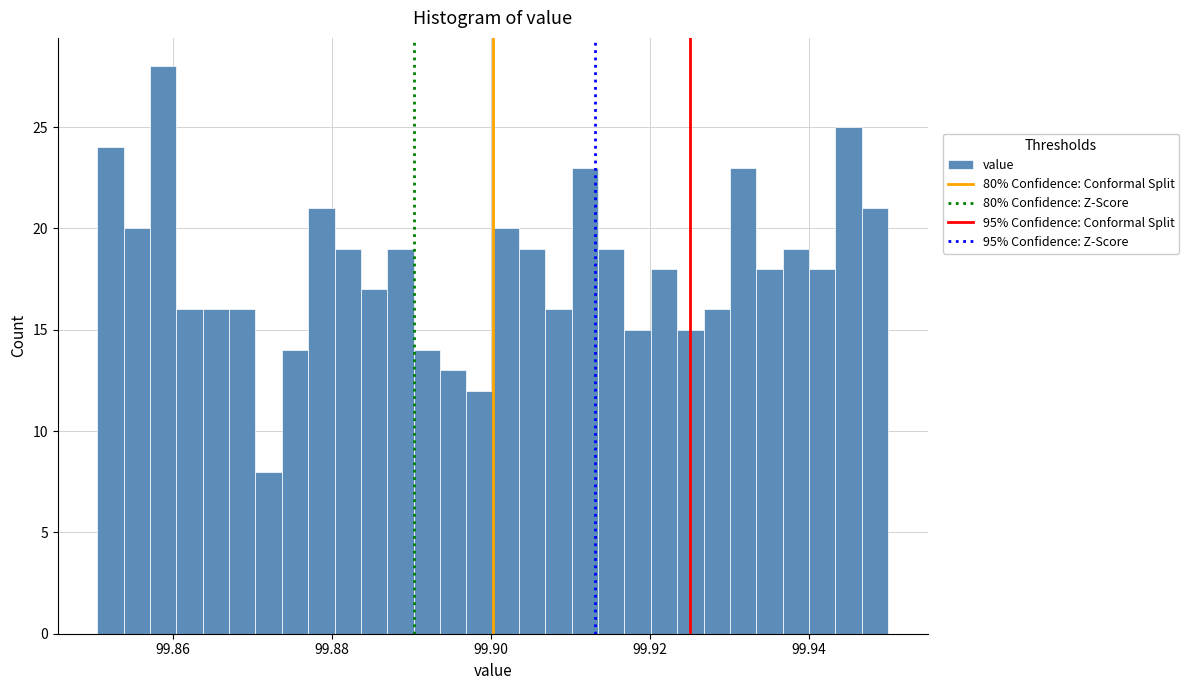

Read against the x-axis, roughly where is the centre of the tallest bar?

99.858